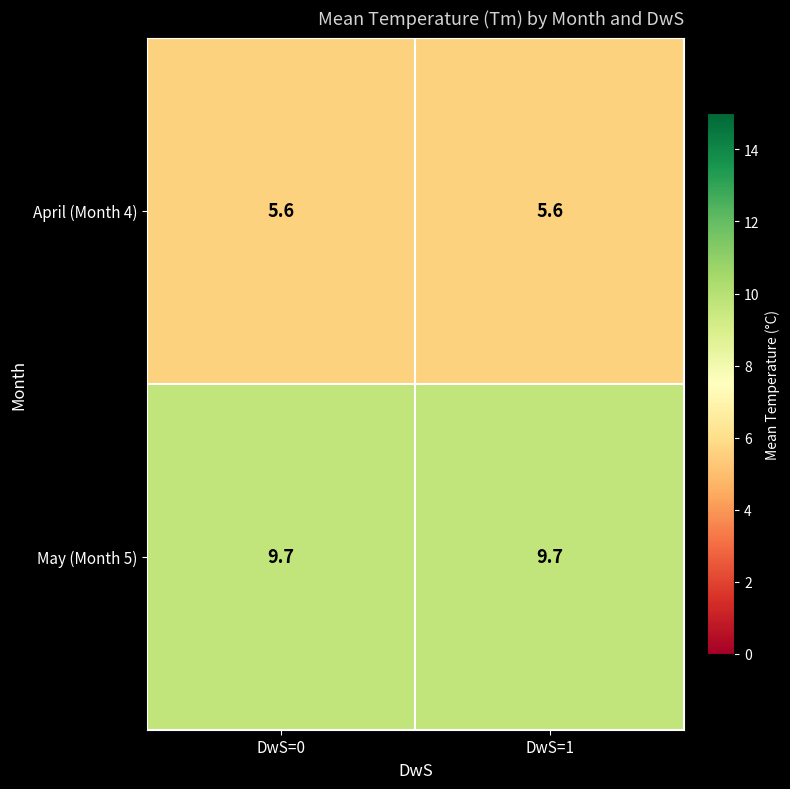

At how many categories does at least one series exceed 9?

2